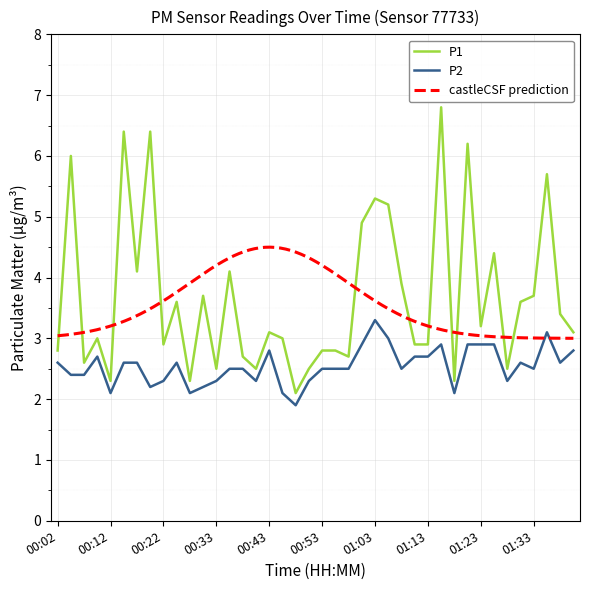

Where is the first local maximum for P1?

00:04